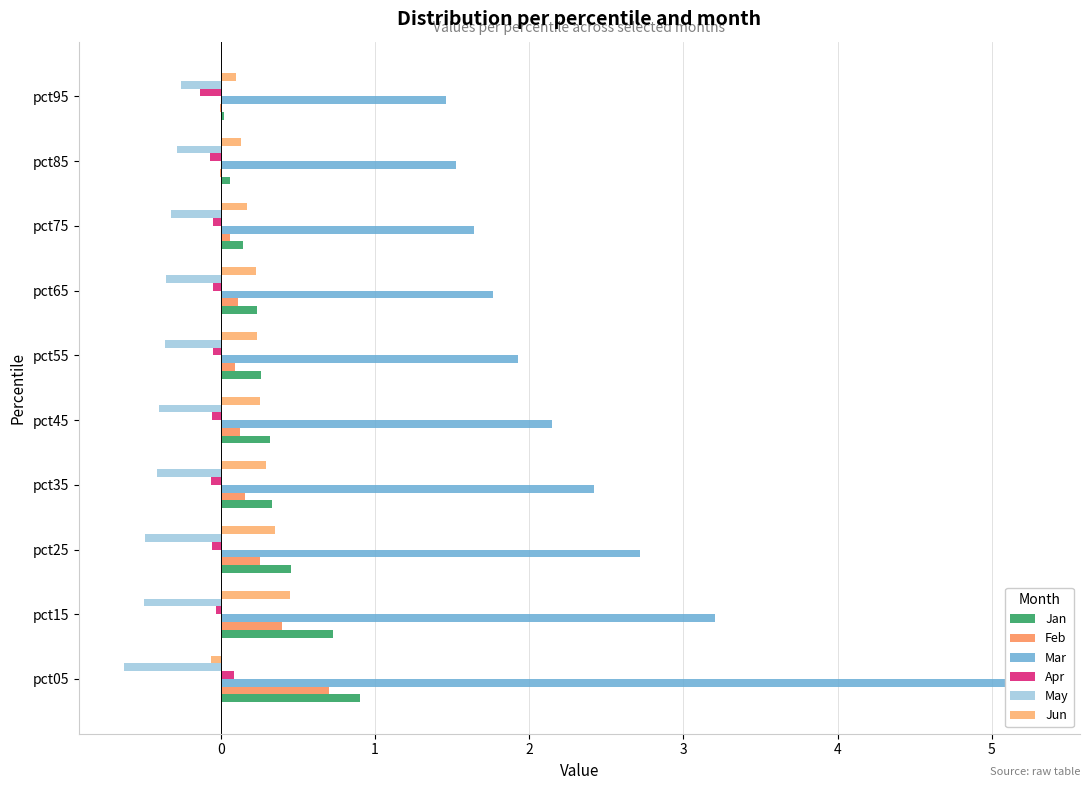

How many bars are there in total?

60